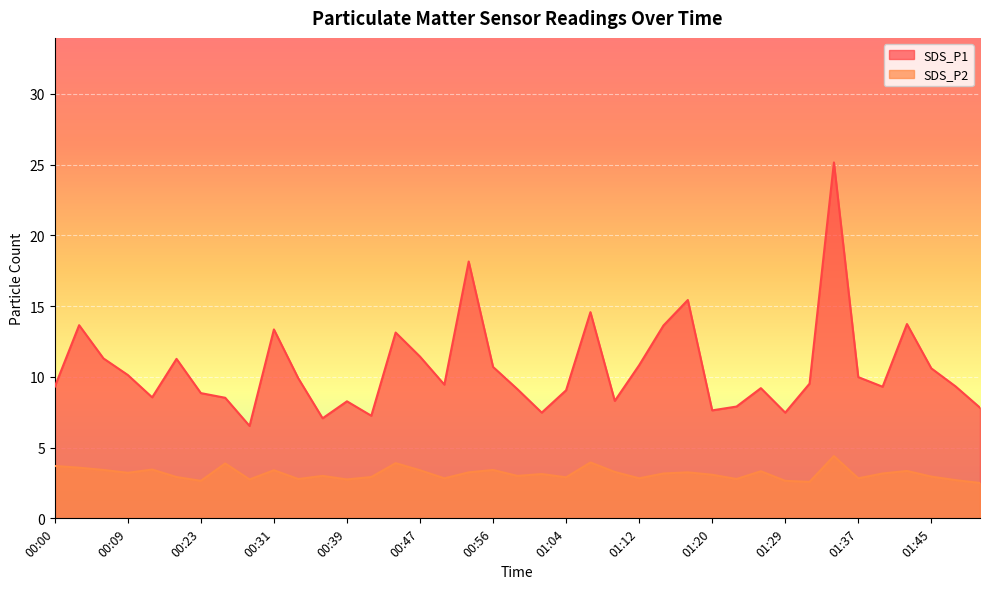

Which series has the widest spread of values?

SDS_P1